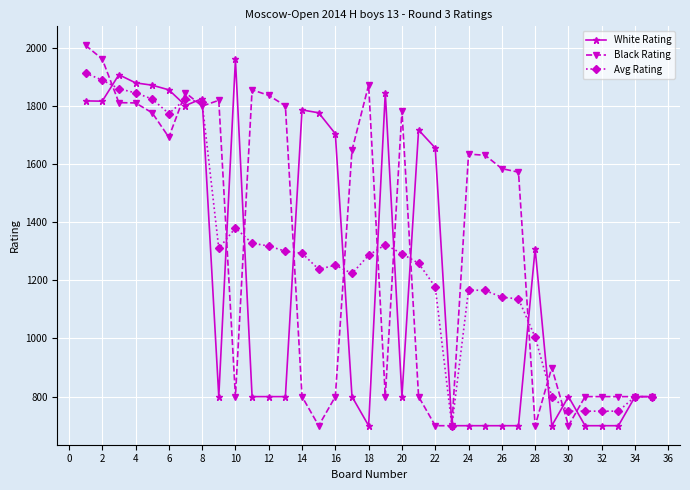

What is the value of the Avg Rating point at the 33rd from the left?

750.0